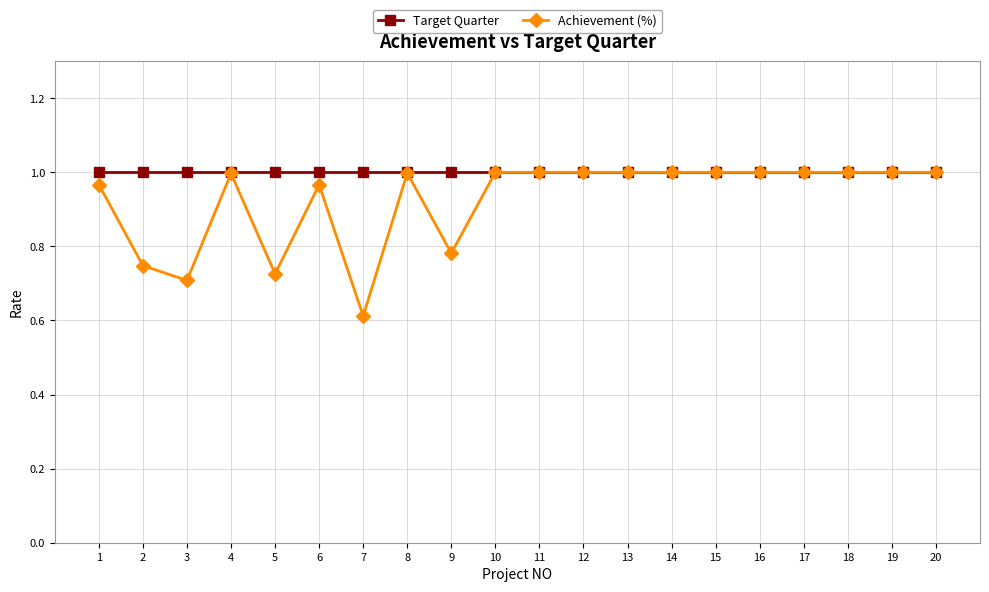

At how many categories does at least one series exceed 0?

20